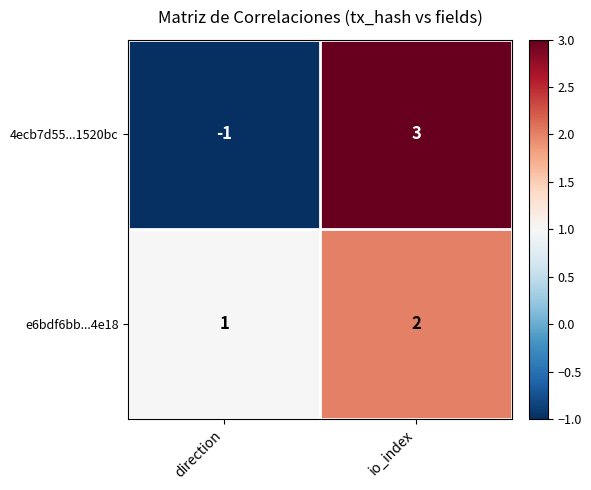

Which series has the largest range (max minus min)?

4ecb7d55...1520bc